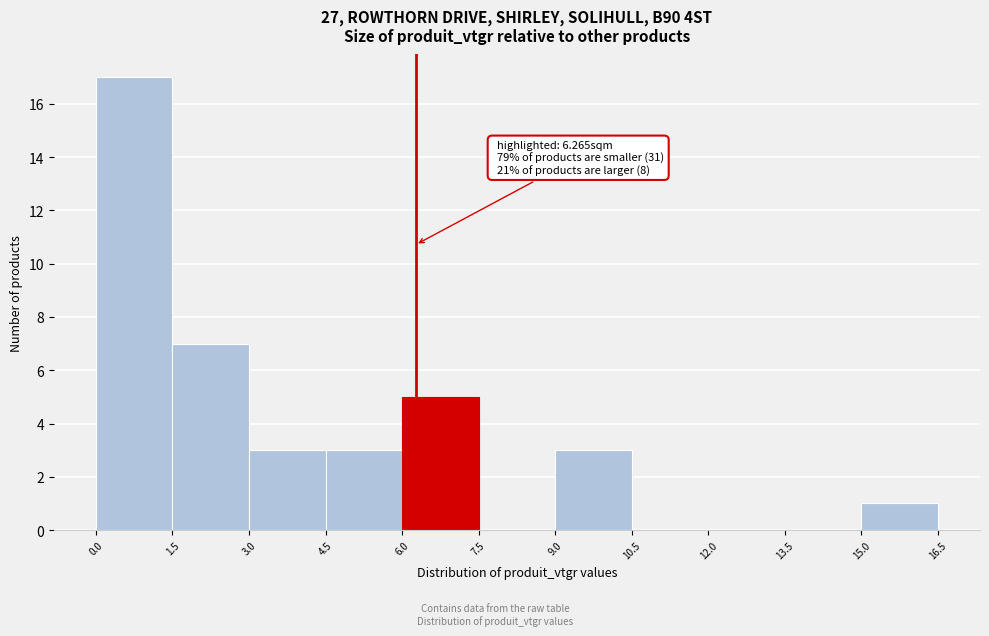

Over which range of the x-axis is the bar tallest?

0.0 to 1.5